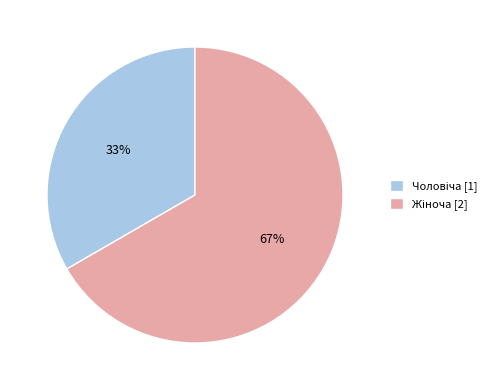

To the nearest percent, what is the average slice percentage?

50%